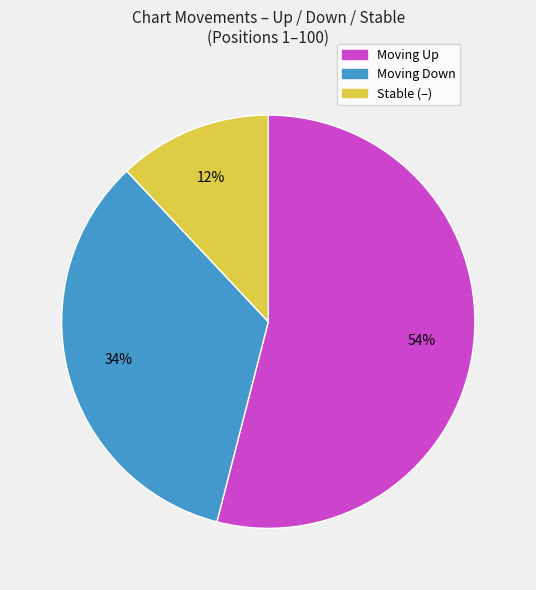

Is there a majority slice in this chart?

Yes